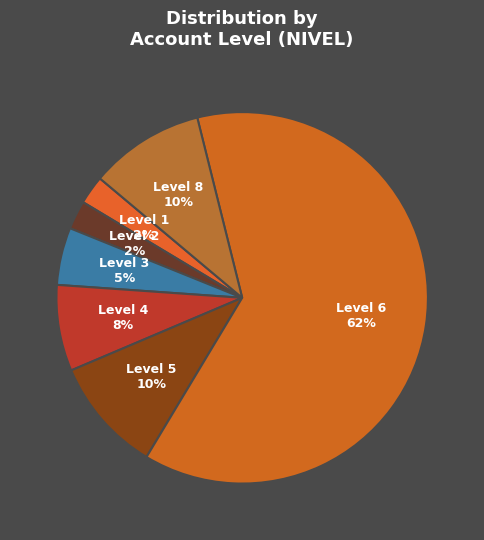

To the nearest percent, what is the average slice percentage?

14%